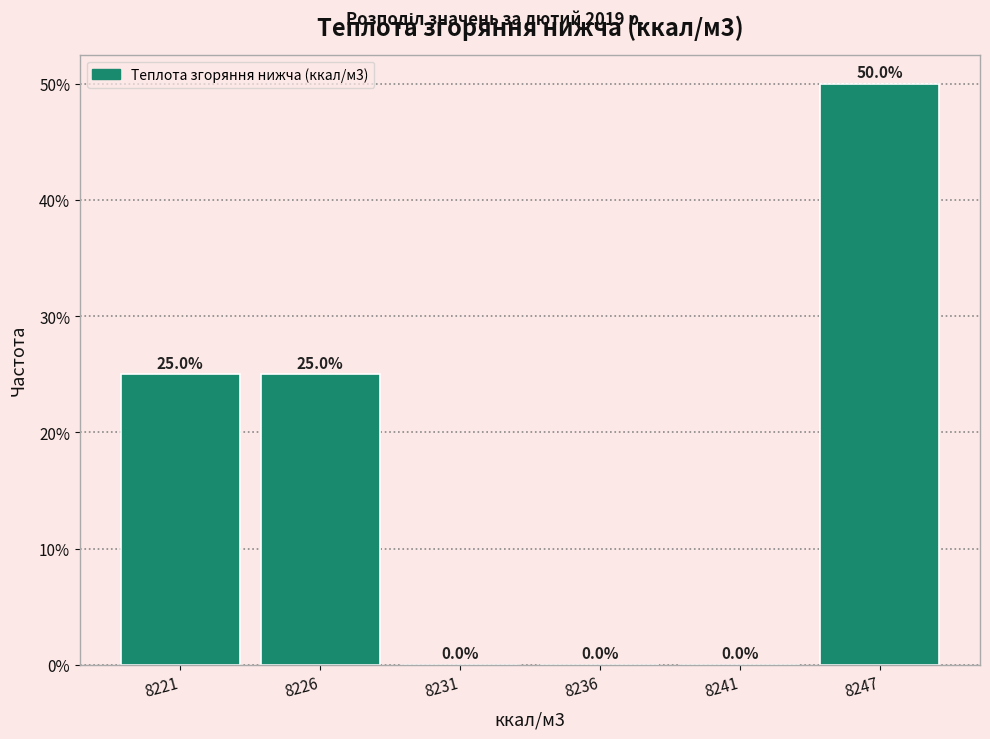

Reading left to right, what are all the values shown in this chart?

8221=25	8226=25	8231=0	8236=0	8241=0	8247=50